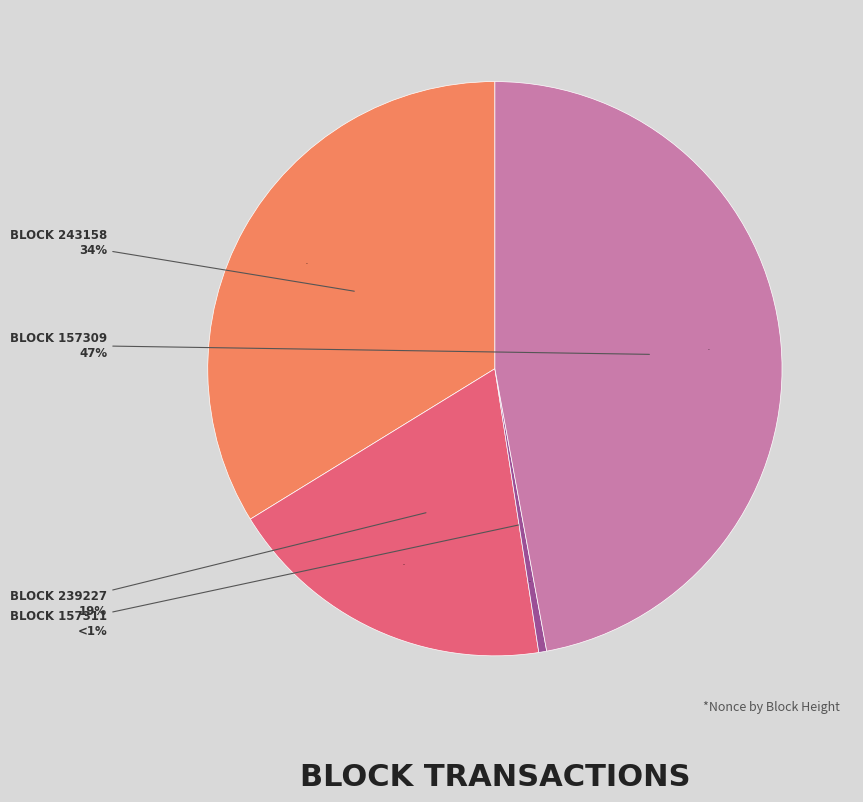

Does 239227 account for over 50% of the chart?

No